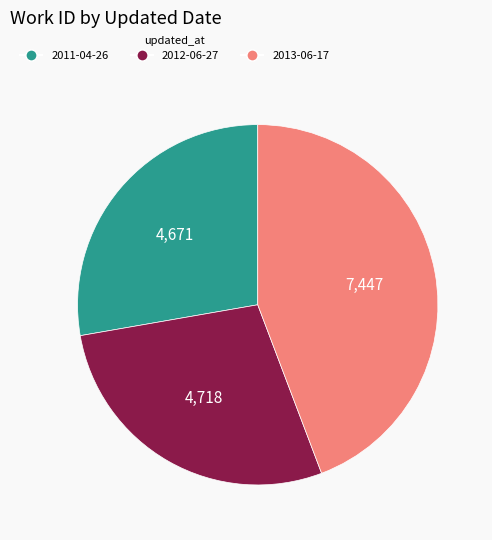

The 2011-04-26 slice represents 28% of the pie. True or false?

True